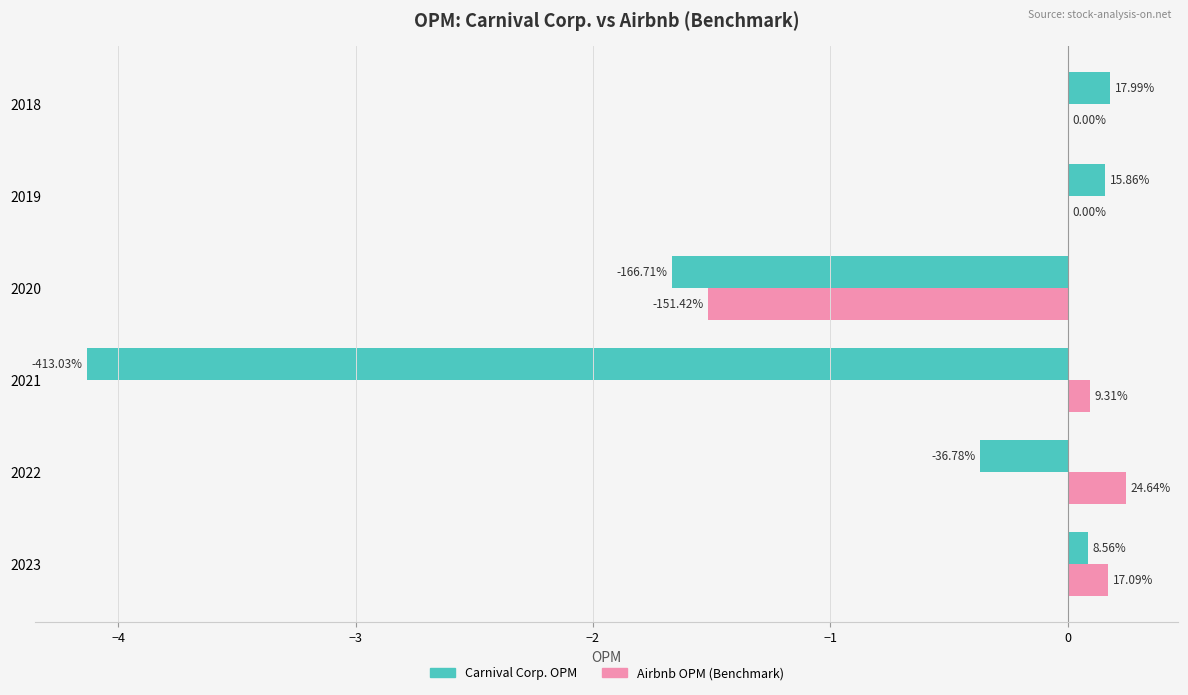

At how many categories does at least one series exceed -2?

6